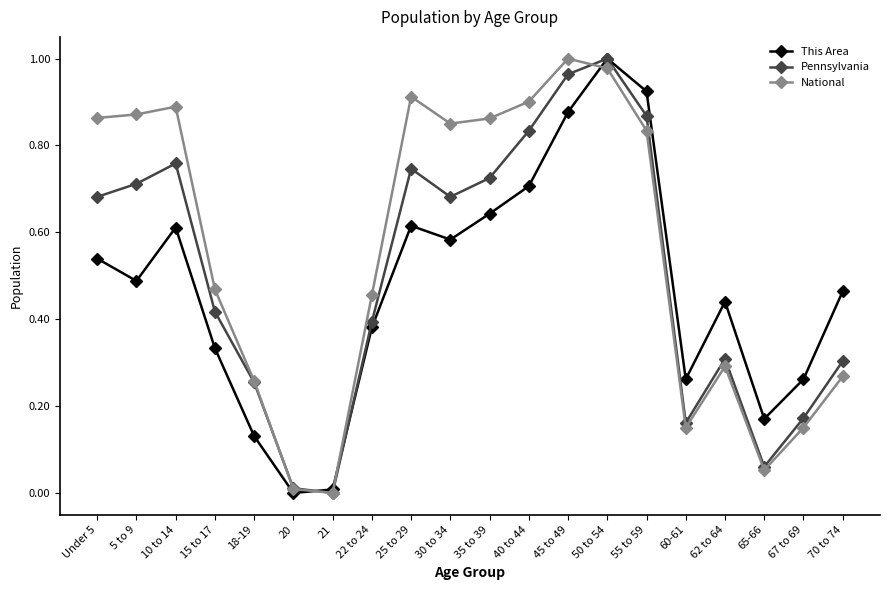

Count the number of categories in the chart.

20